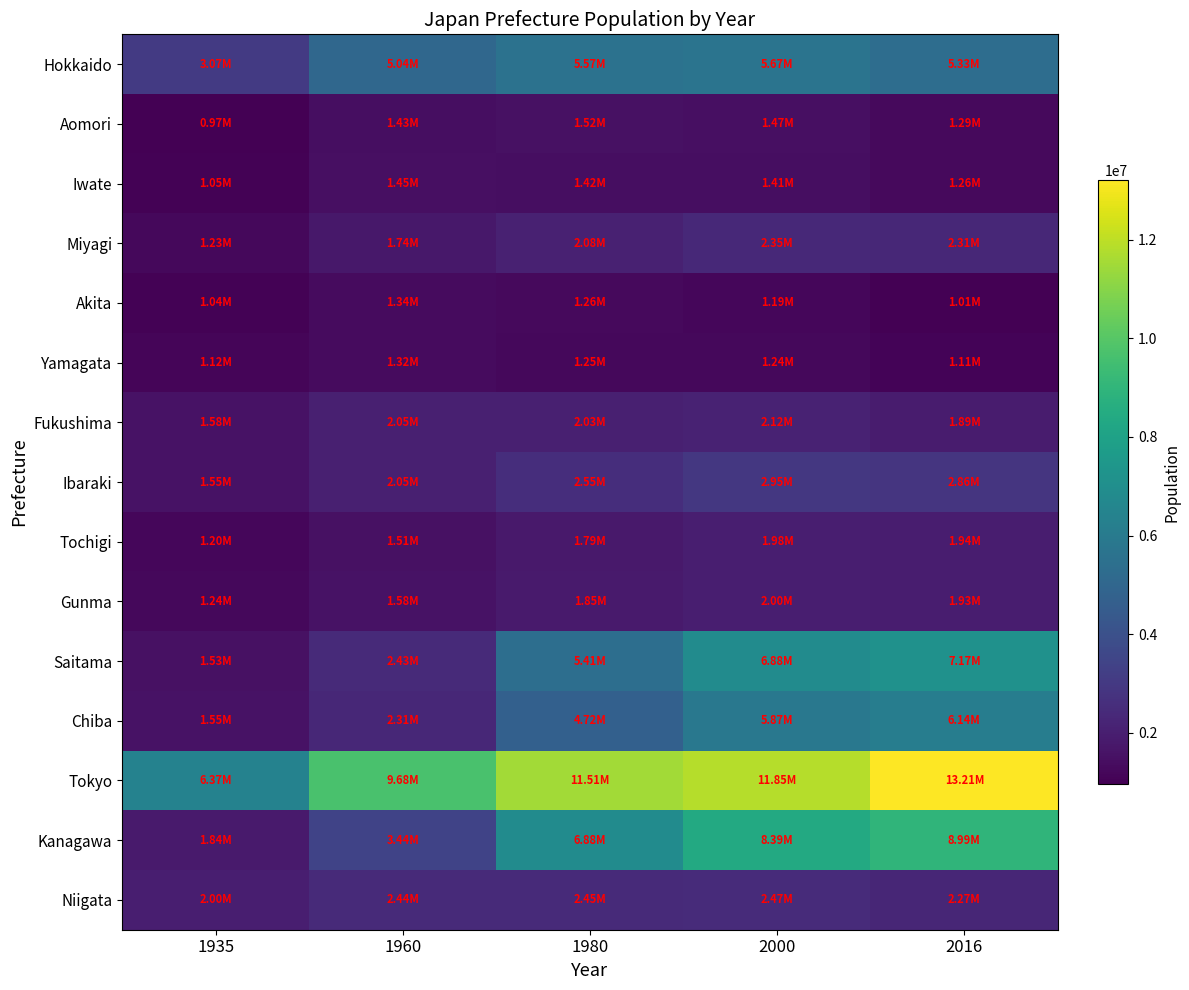

Which series has the largest range (max minus min)?

Kanagawa